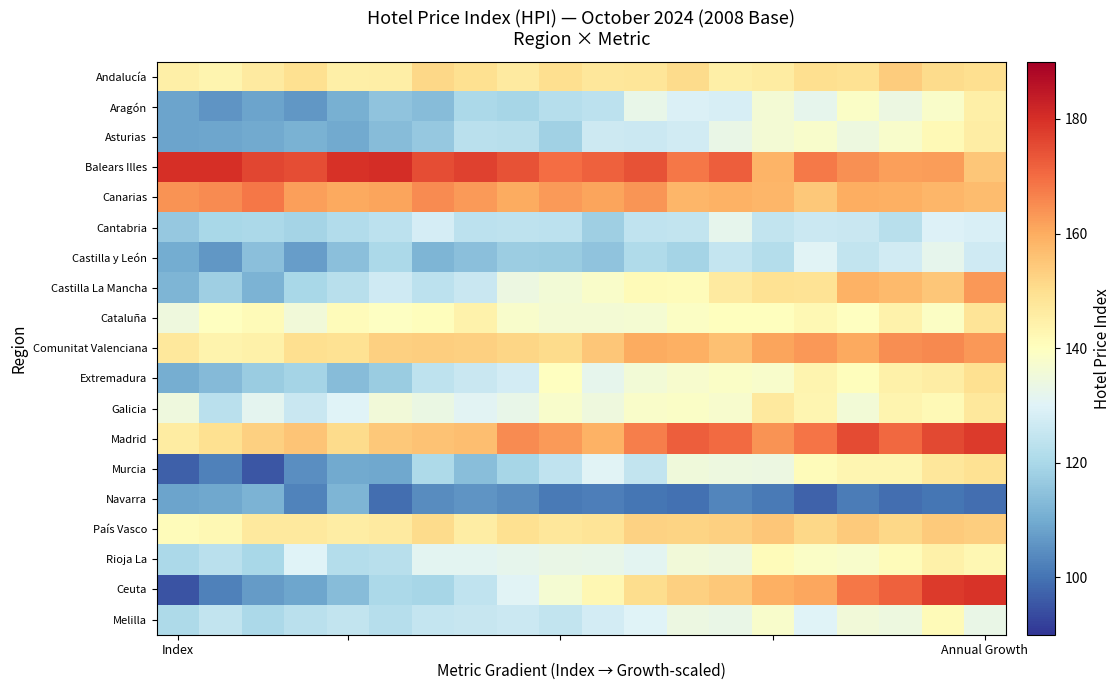

What is the maximum value shown in the chart?

180.3